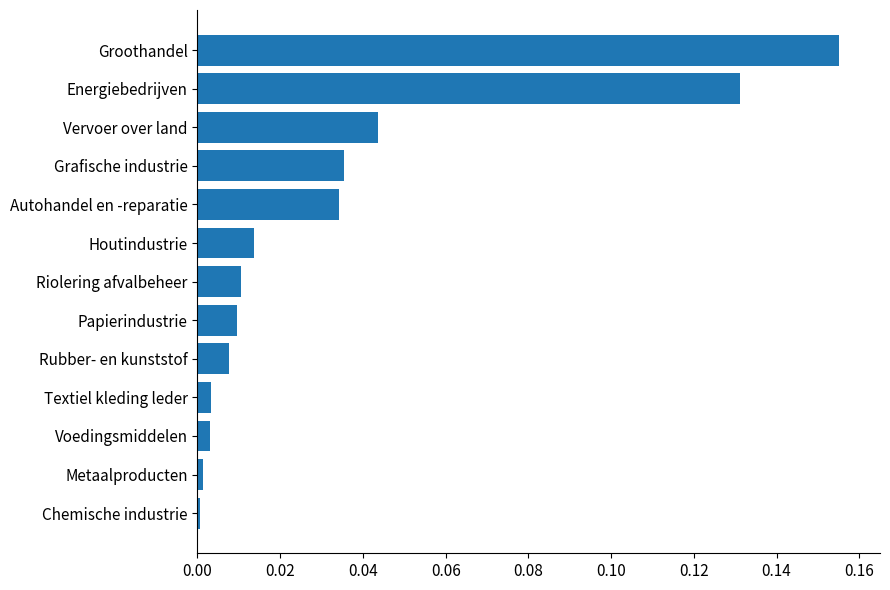

True or false: the data shows 0.0 at Textiel kleding leder.

True